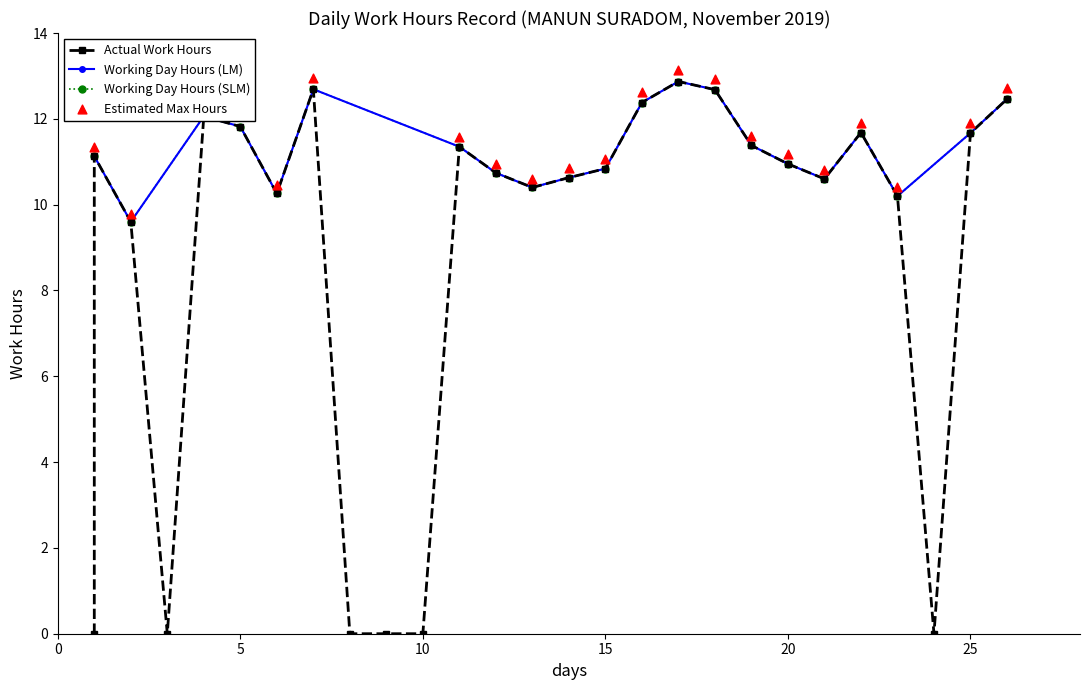

Which has a higher value, 18 or 5?

18